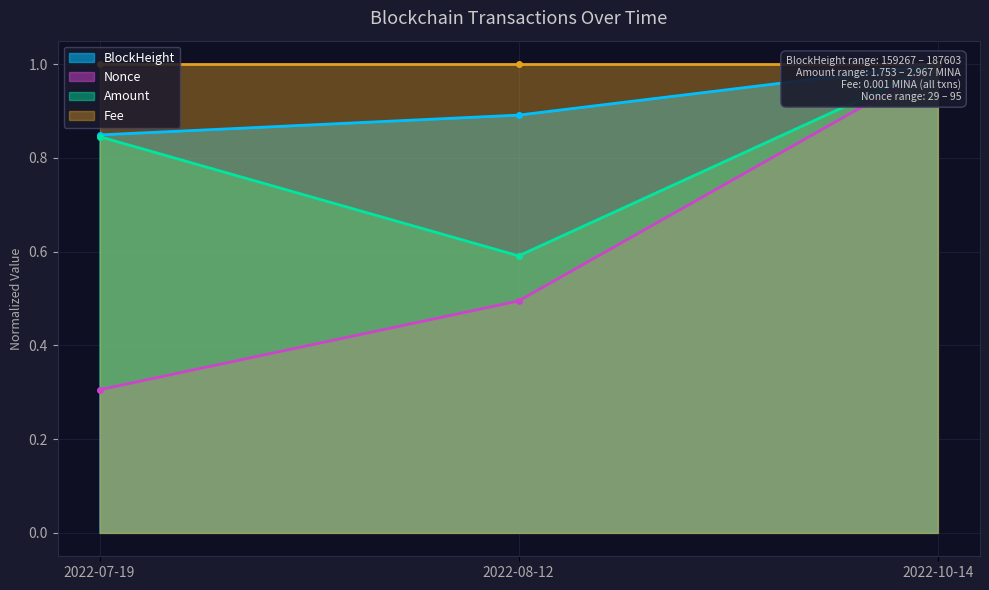

Between 2022-08-12 and 2022-10-14, which series saw the biggest shift?

Nonce